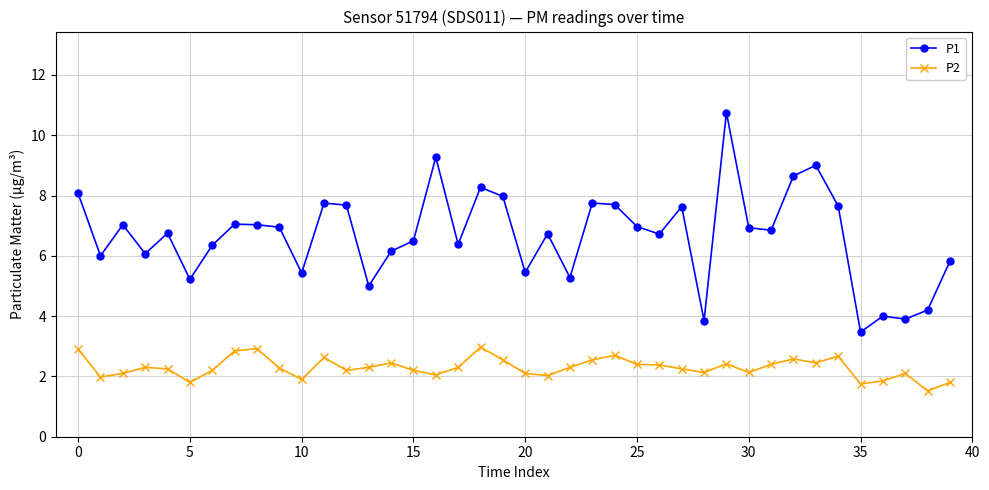

What are all the series names shown in the legend?

P1, P2